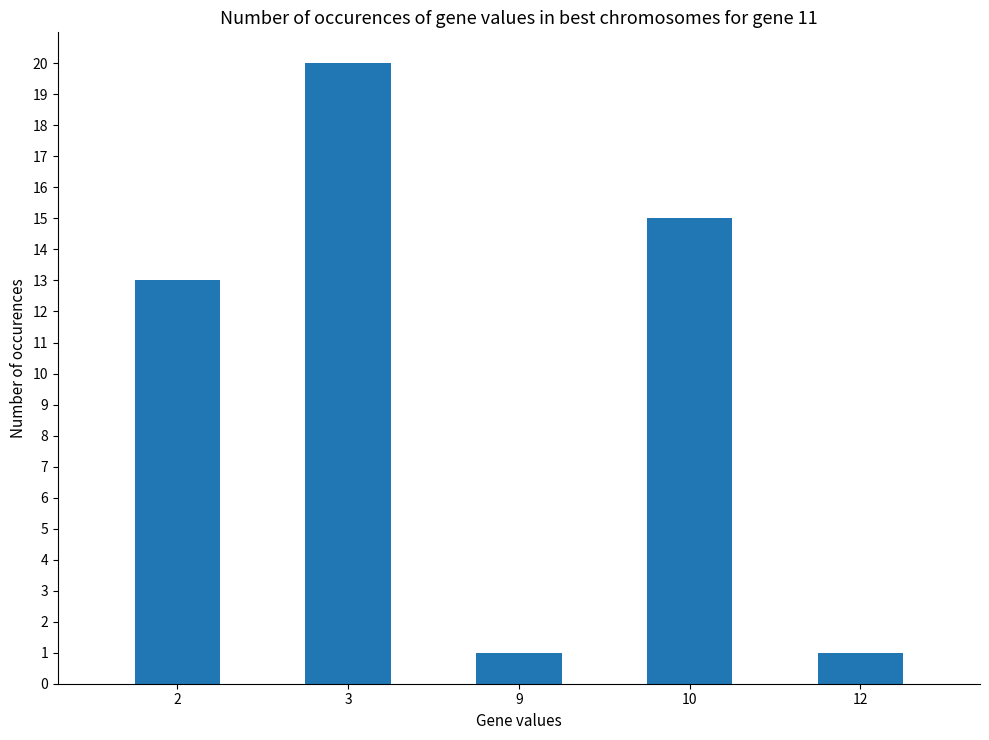

Which has a higher value, 3 or 10?

3